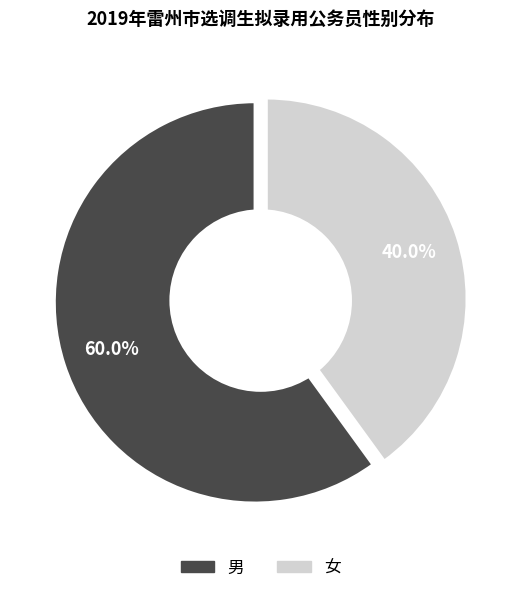

To the nearest percent, what percentage of the pie is 男?

60%